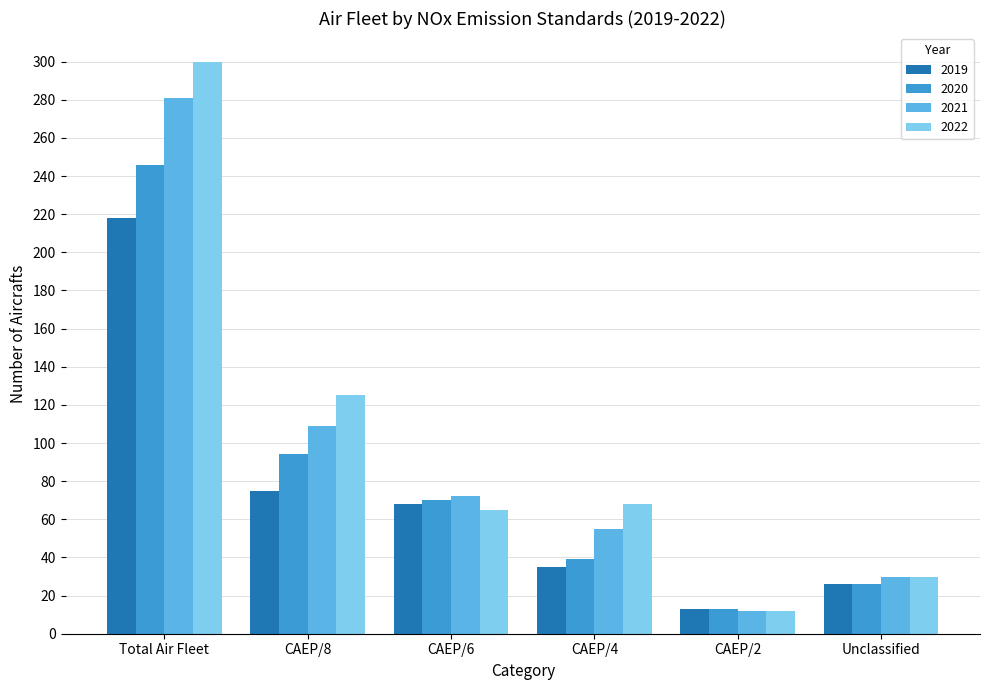

What is the spread (max minus min) of values at Unclassified?

4